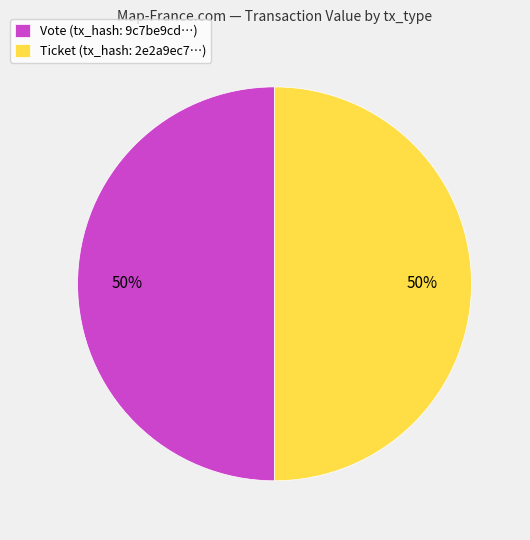

Do Vote (tx_hash: 9c7be9cd…) and Ticket (tx_hash: 2e2a9ec7…) together represent more than half of the pie?

Yes